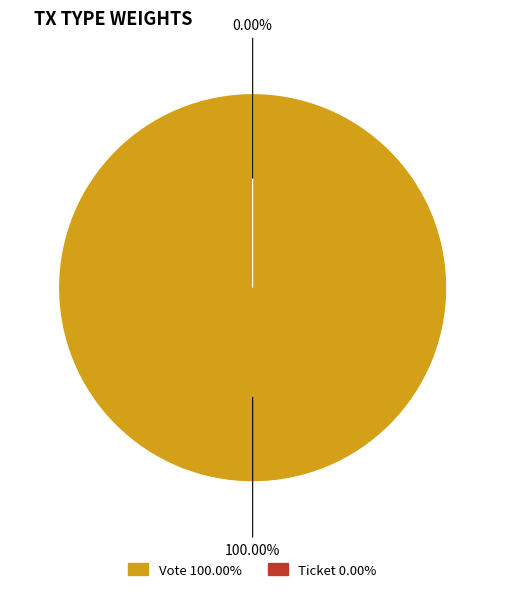

Rank the categories by value from highest to lowest.

Vote, Ticket